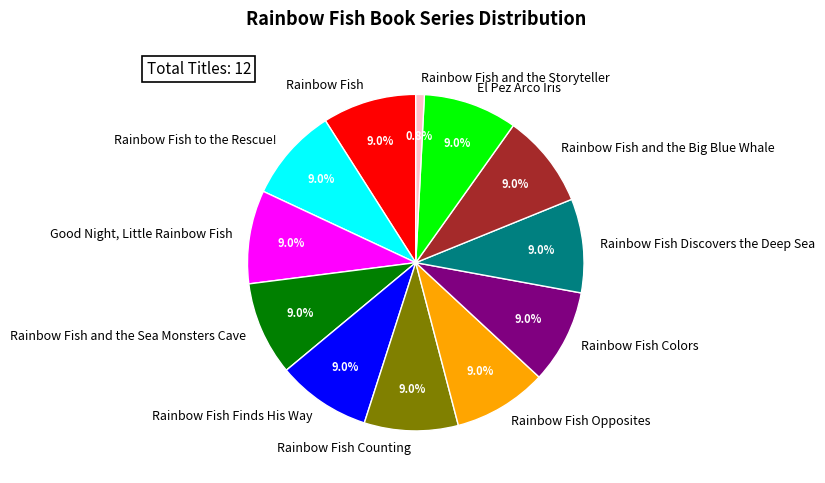

What percentage do El Pez Arco Iris and Rainbow Fish Colors together represent?

18.0%